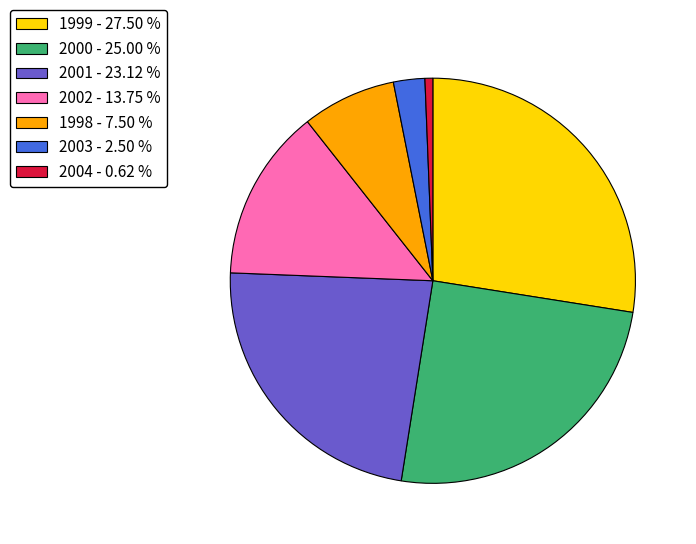

What is the ratio of the value at 2000 - 25.00 % to the value at 2003 - 2.50 %?

10.0